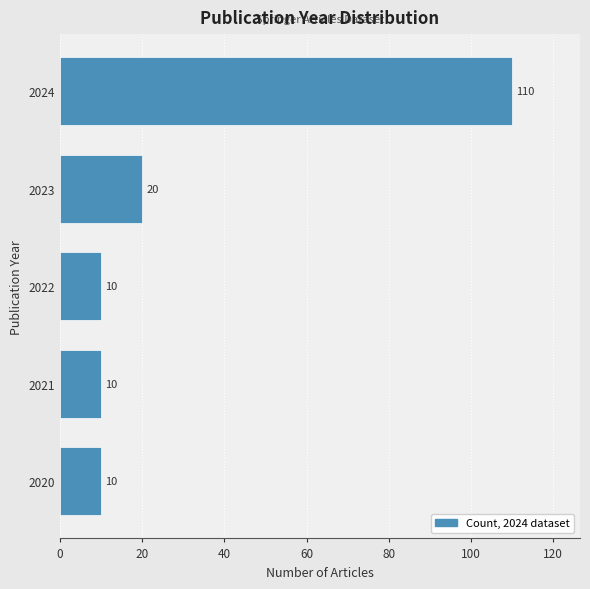

Reading bottom to top, extract all data points from this chart.

2020=10	2021=10	2022=10	2023=20	2024=110